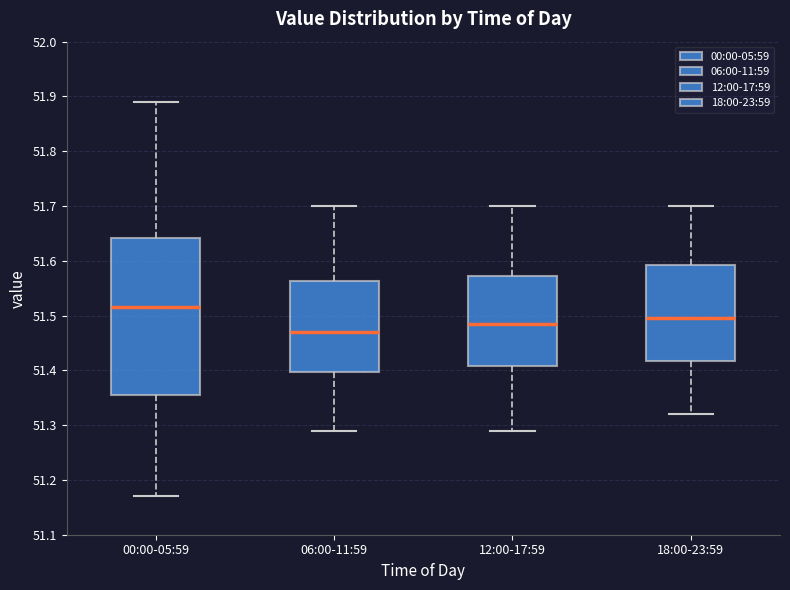

Which box is the tallest, from its lower edge to its upper edge?

00:00-05:59